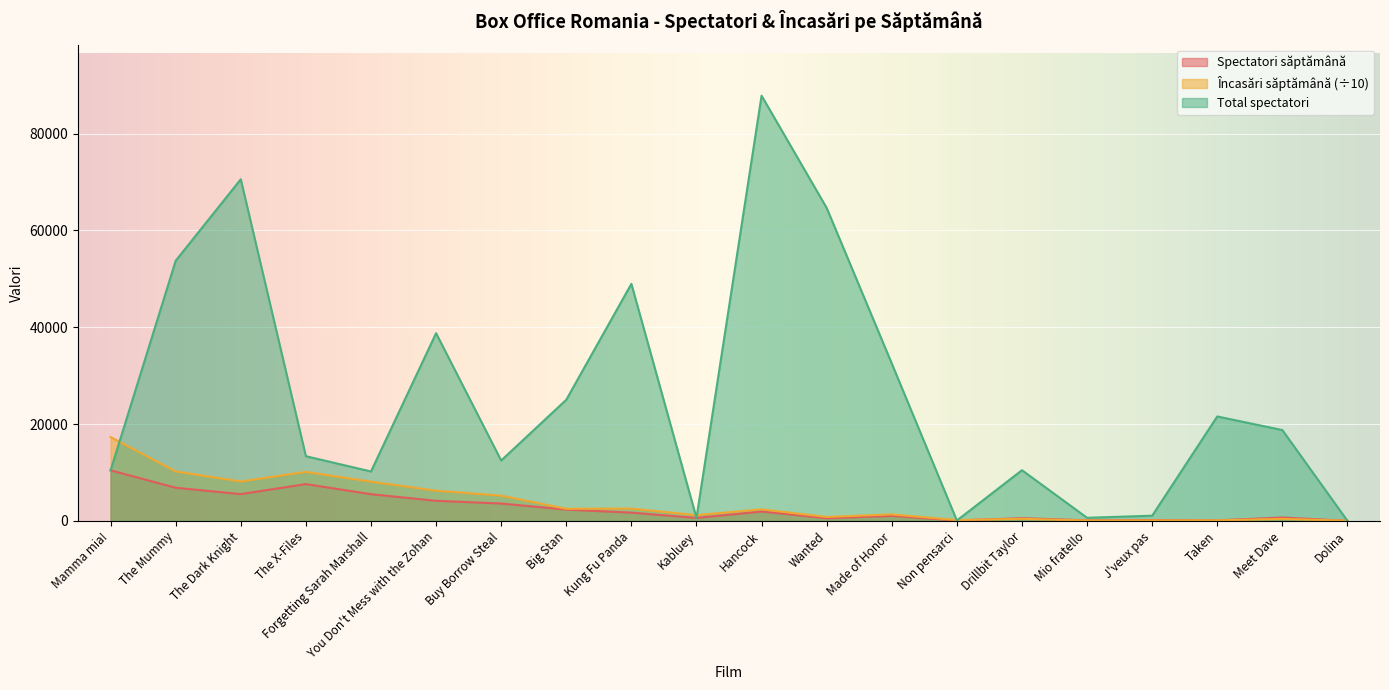

How many data points in Total spectatori are less than 18770?

10